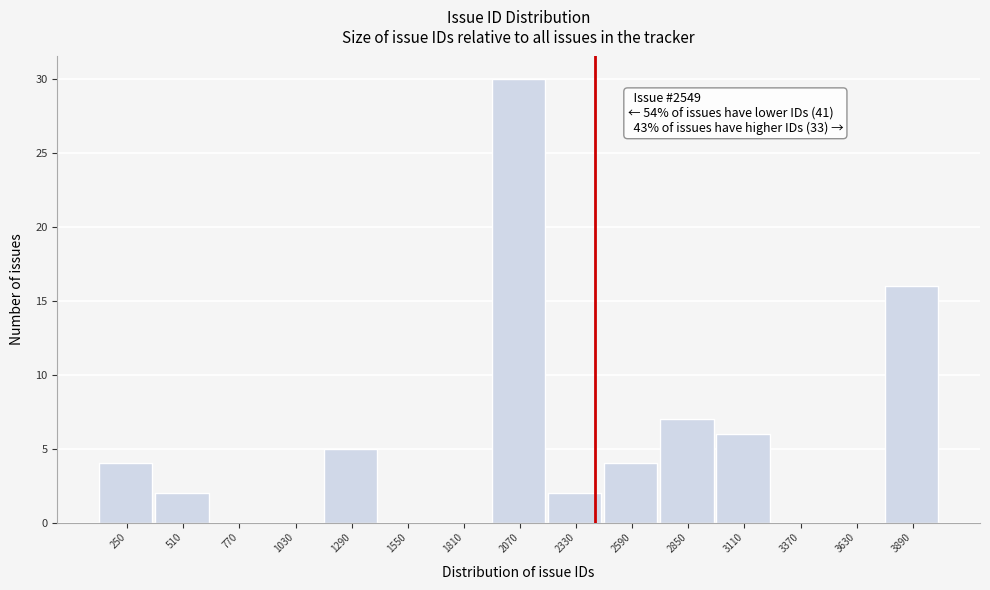

Reading right to left, extract all data points from this chart.

3890=16	3630=0	3370=0	3110=6	2850=7	2590=4	2330=2	2070=30	1810=0	1550=0	1290=5	1030=0	770=0	510=2	250=4